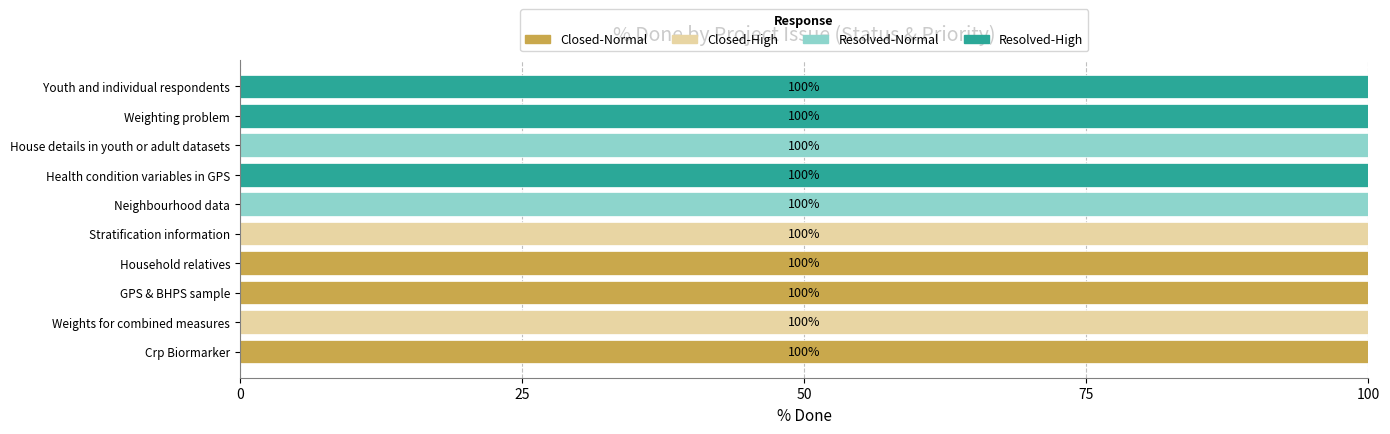

Is it true that Closed-Normal equals -58 at Youth and individual respondents?

False